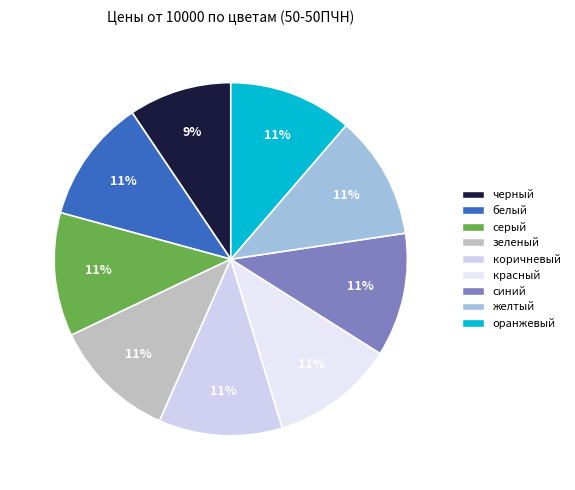

What is the total percentage of серый and зеленый?

22.6%